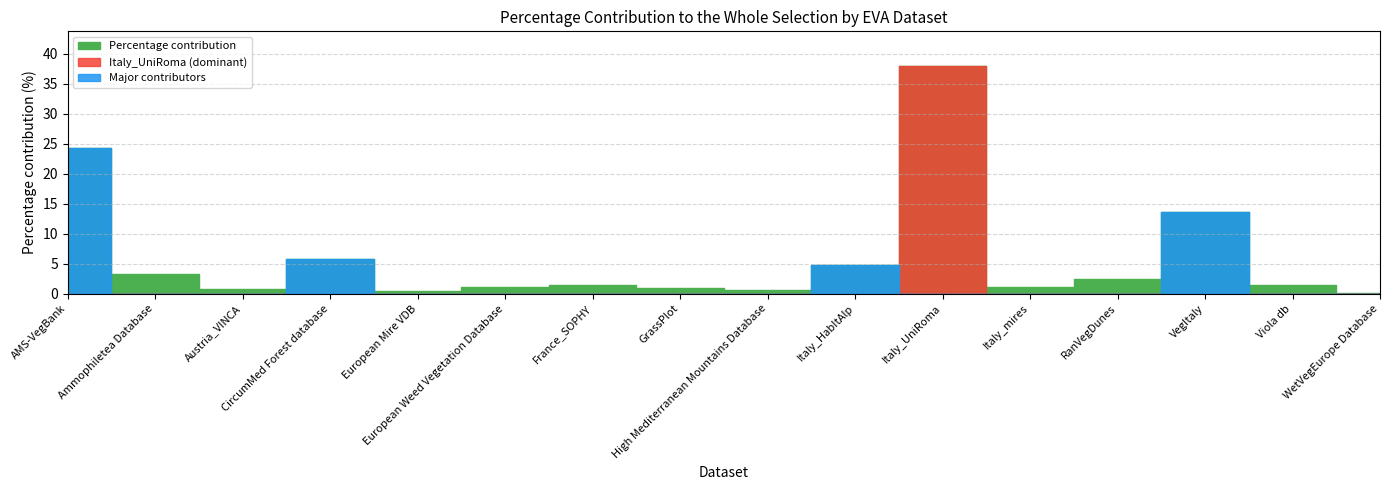

Between Italy_mires and CircumMed Forest database, which is larger?

CircumMed Forest database